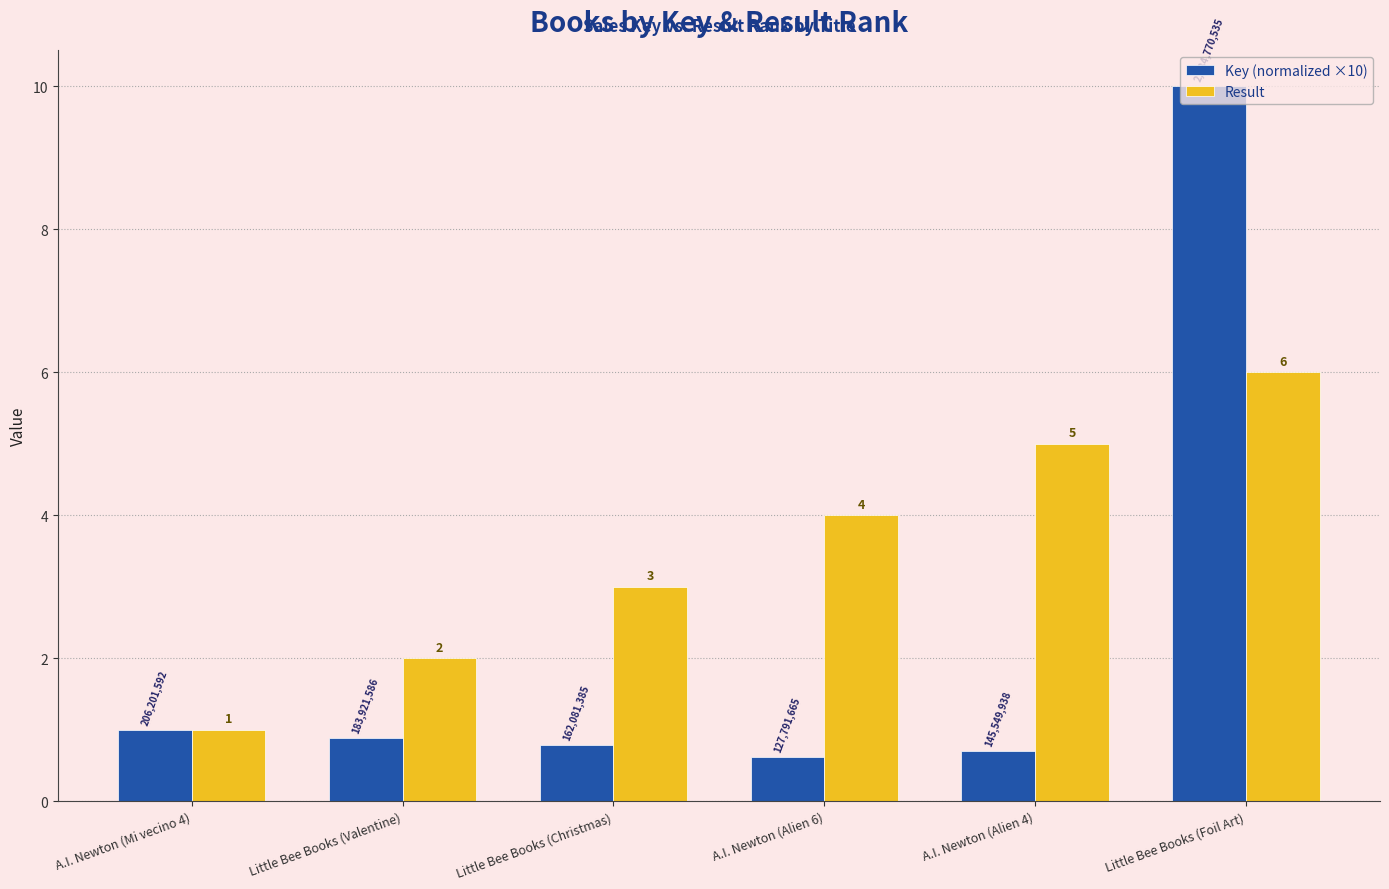

What is the difference between the Key (normalized ×10) values at A.I. Newton (Mi vecino 4) and Little Bee Books (Foil Art)?

9.0